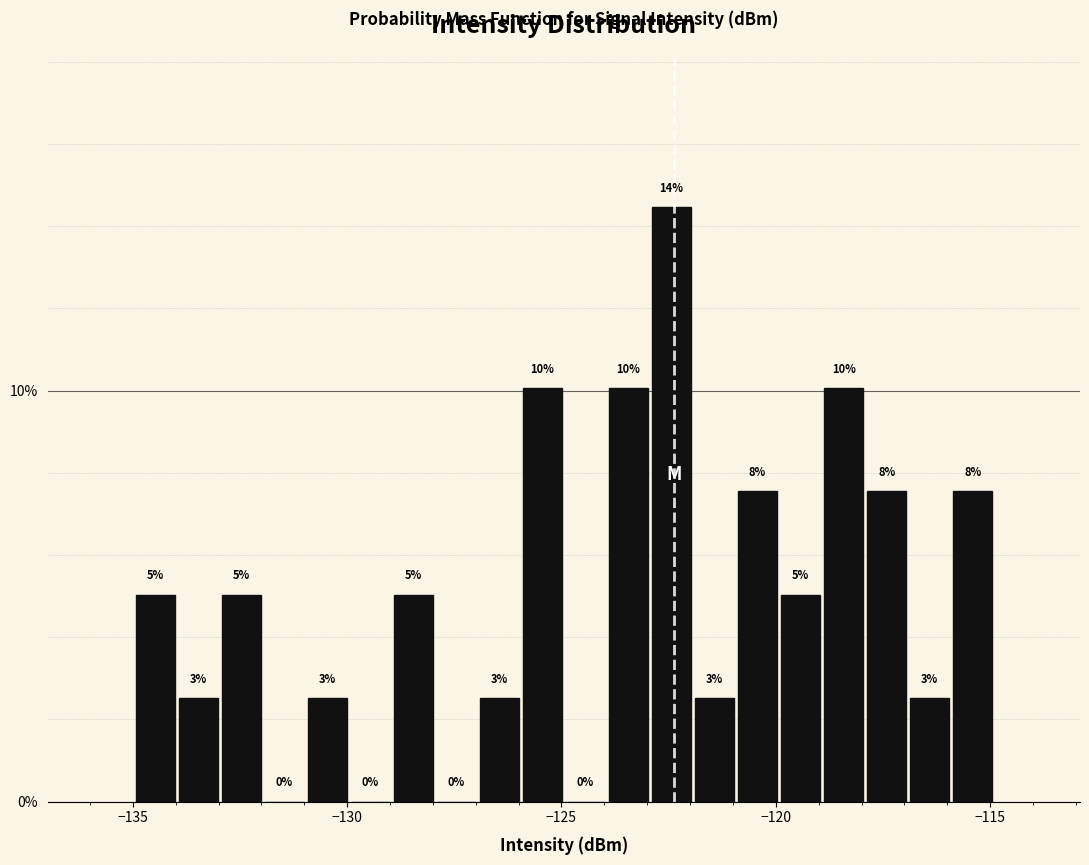

Around what value on the x-axis is the tallest bar? Give the approximate position of its centre, as read against the axis.

-122.5